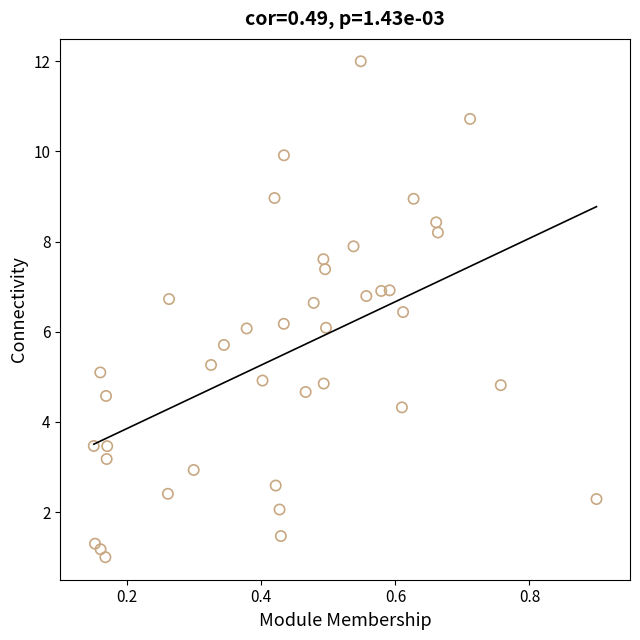

What is the range of Y values (max minus min)?

11.0